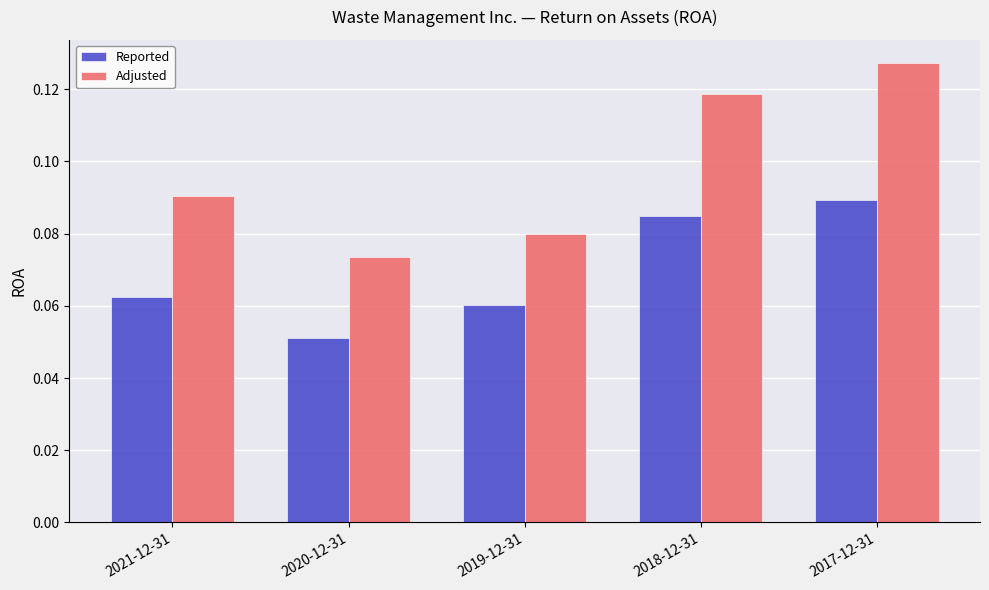

Are the bars horizontal?

No